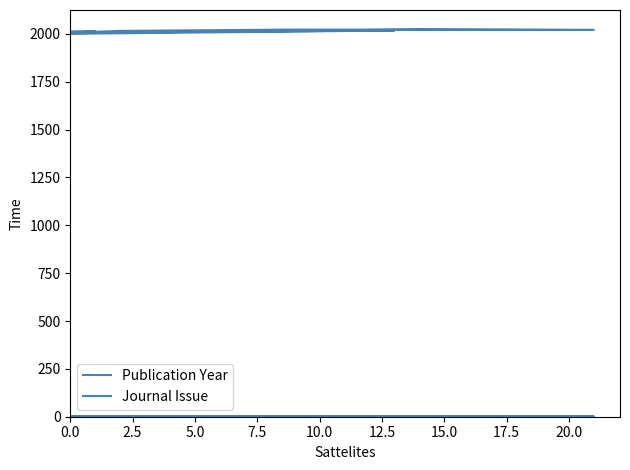

Rank the series at 15.0 from highest to lowest value.

Publication Year, Journal Issue